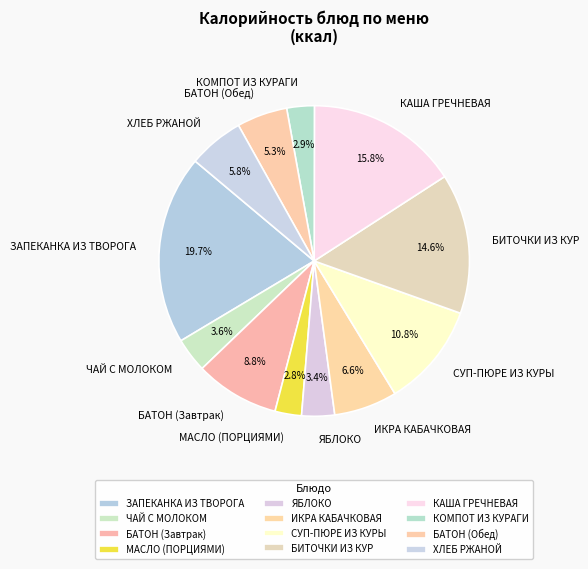

Combined, what portion of the pie is БАТОН (Завтрак) and ИКРА КАБАЧКОВАЯ?

15.4%